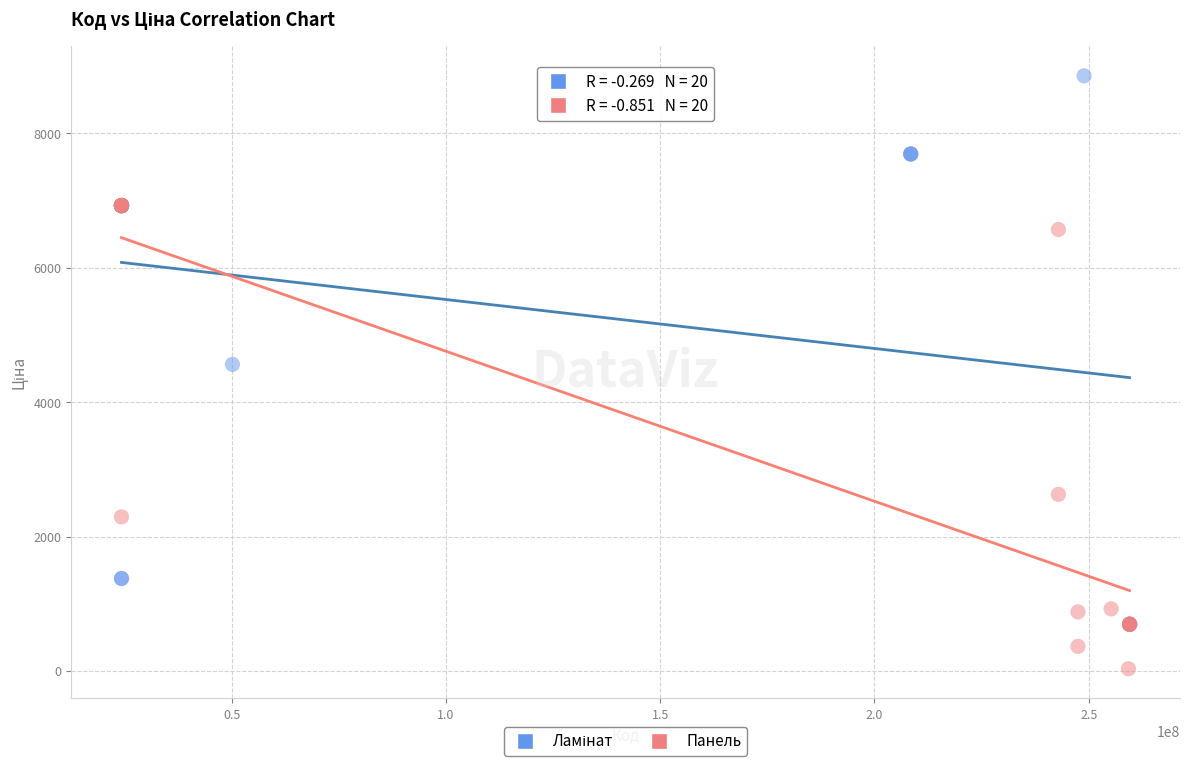

Which series reaches the minimum Y coordinate?

Панель